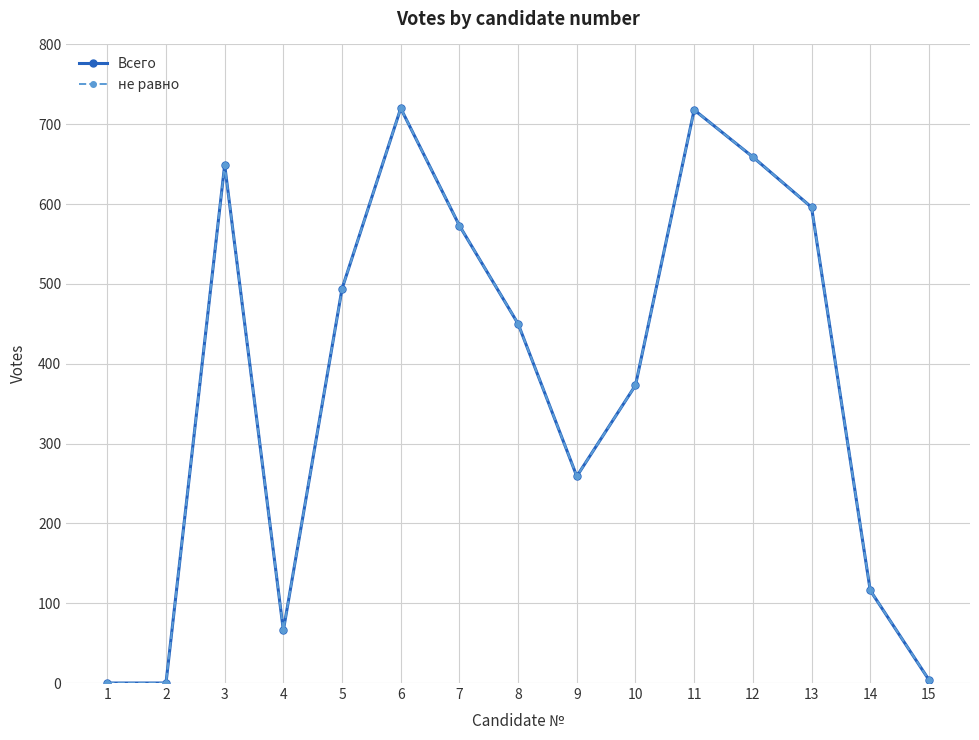

Does the chart have visible grid lines?

Yes